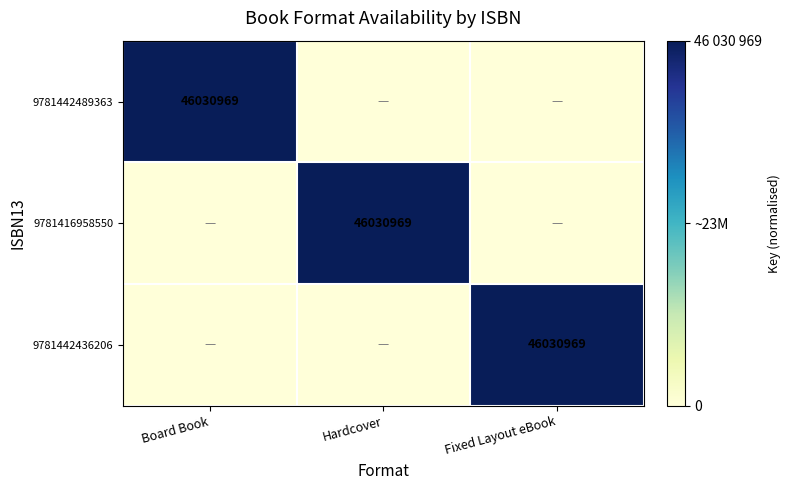

Which has a higher value, Fixed Layout eBook or Hardcover?

Fixed Layout eBook